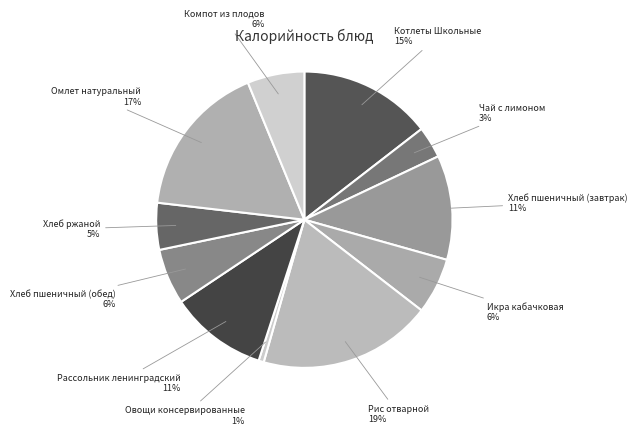

Do Хлеб пшеничный (завтрак) and Хлеб пшеничный (обед) together represent more than half of the pie?

No